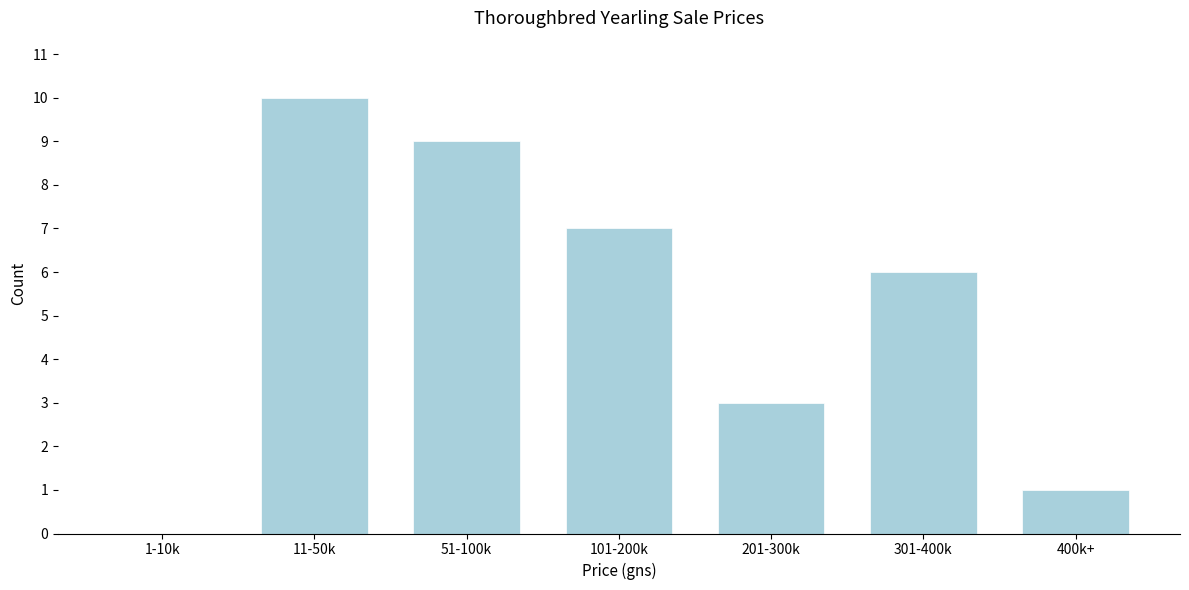

Reading right to left, list all the values displayed in this chart.

400k+=1	301-400k=6	201-300k=3	101-200k=7	51-100k=9	11-50k=10	1-10k=0